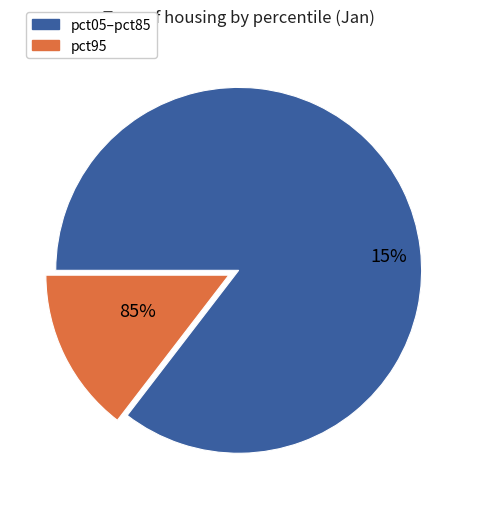

Is it true that pct95 is 1% of the pie?

False